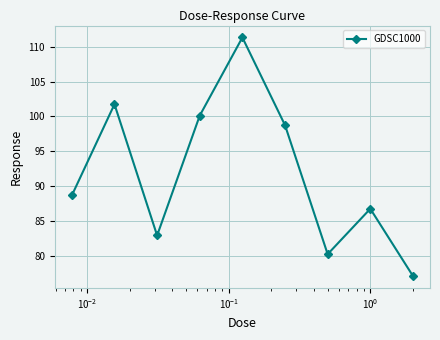

What is the value of the 7th point from the left?

80.2